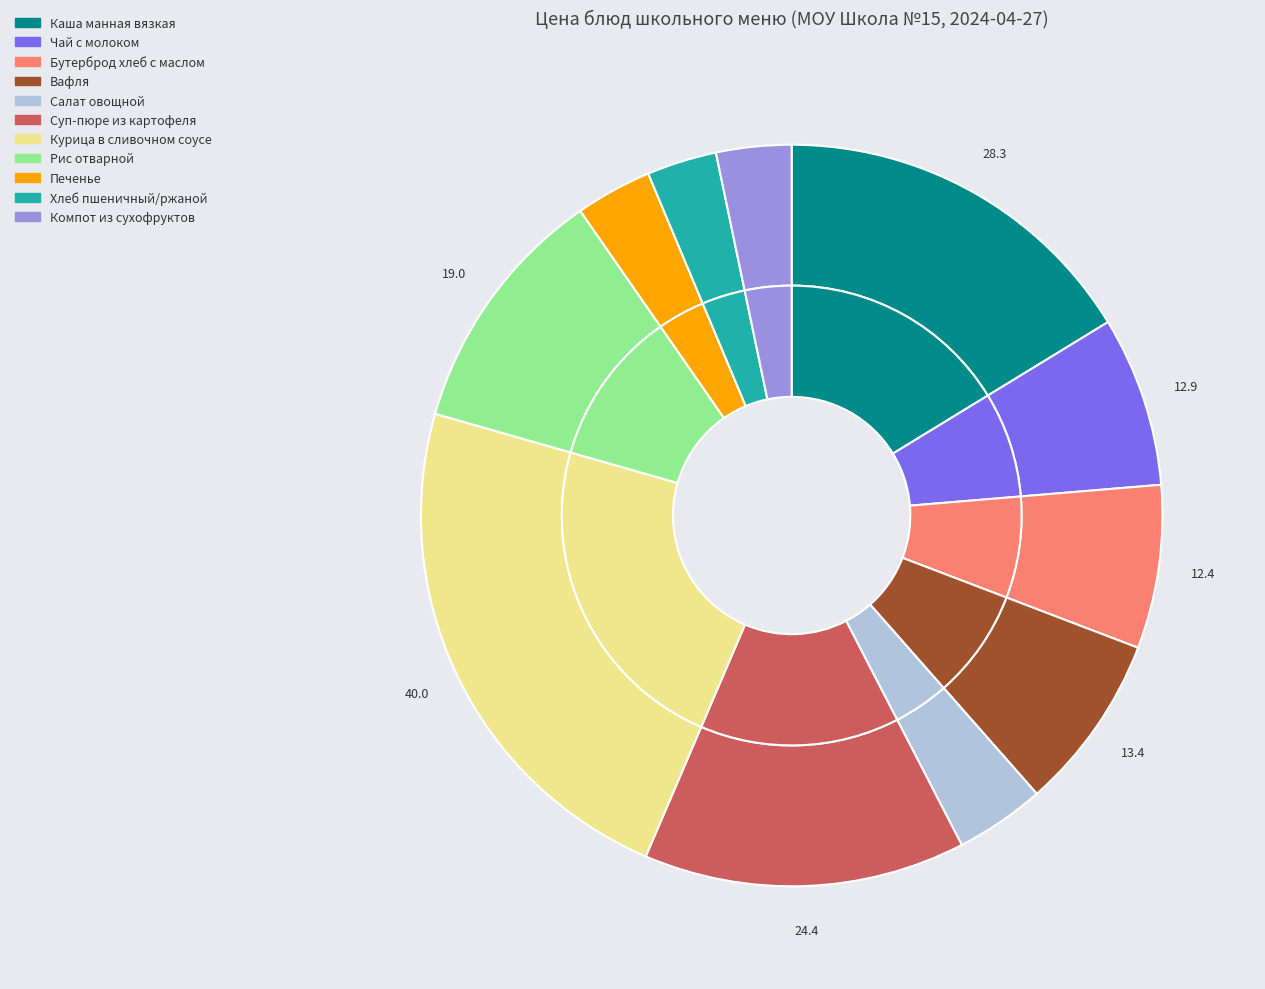

To the nearest percent, what is the difference between the Салат овощной and Каша манная вязкая slice percentages?

12%